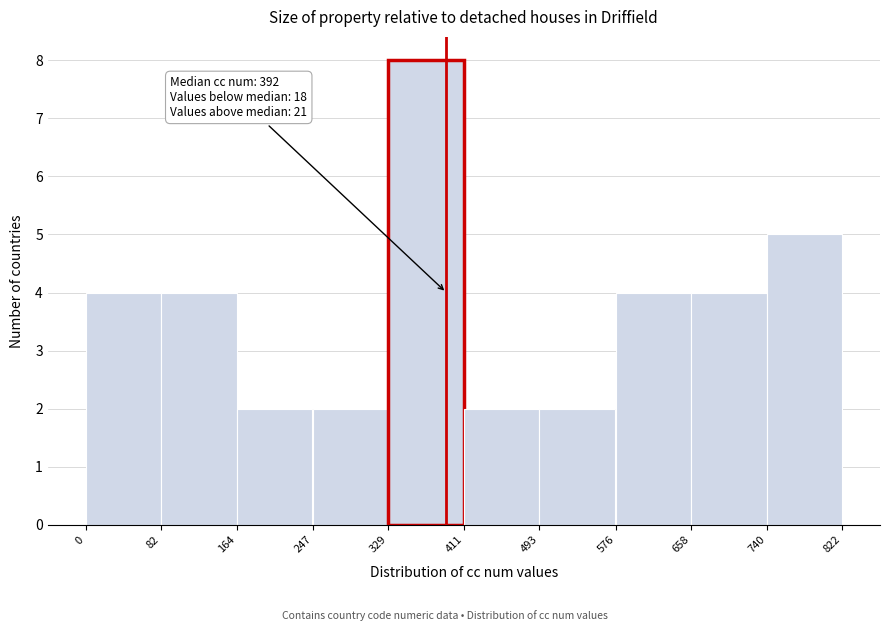

Over which range of the x-axis is the bar tallest?

329 to 411